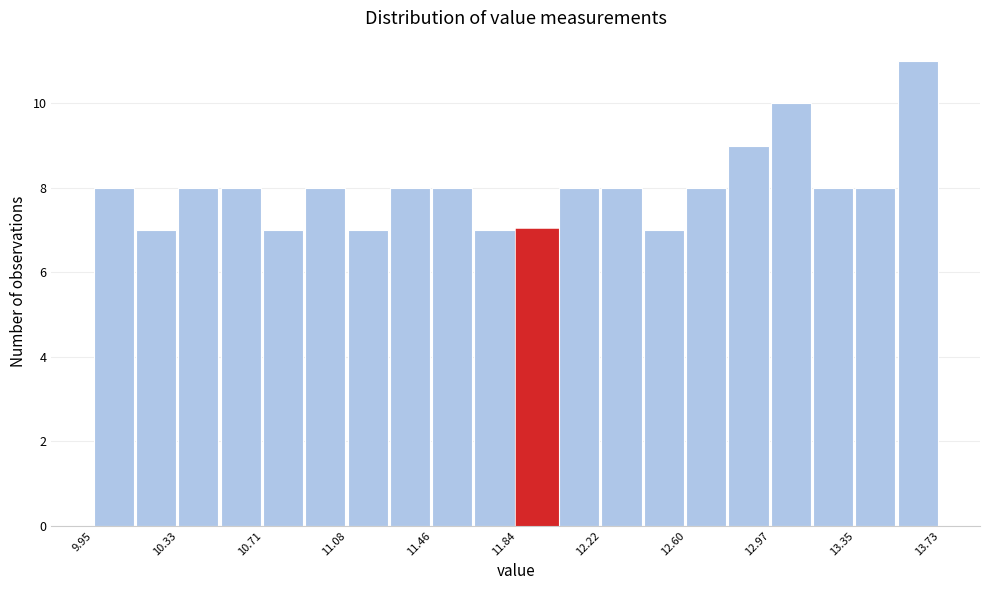

Read against the x-axis, roughly where is the centre of the tallest bar?

13.65